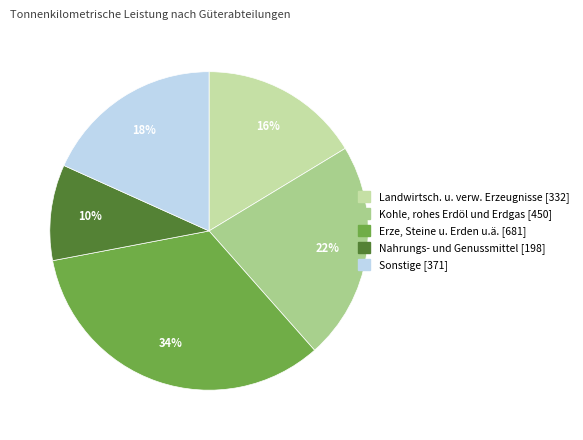

To the nearest percent, what percentage of the pie is Nahrungs- und Genussmittel?

10%